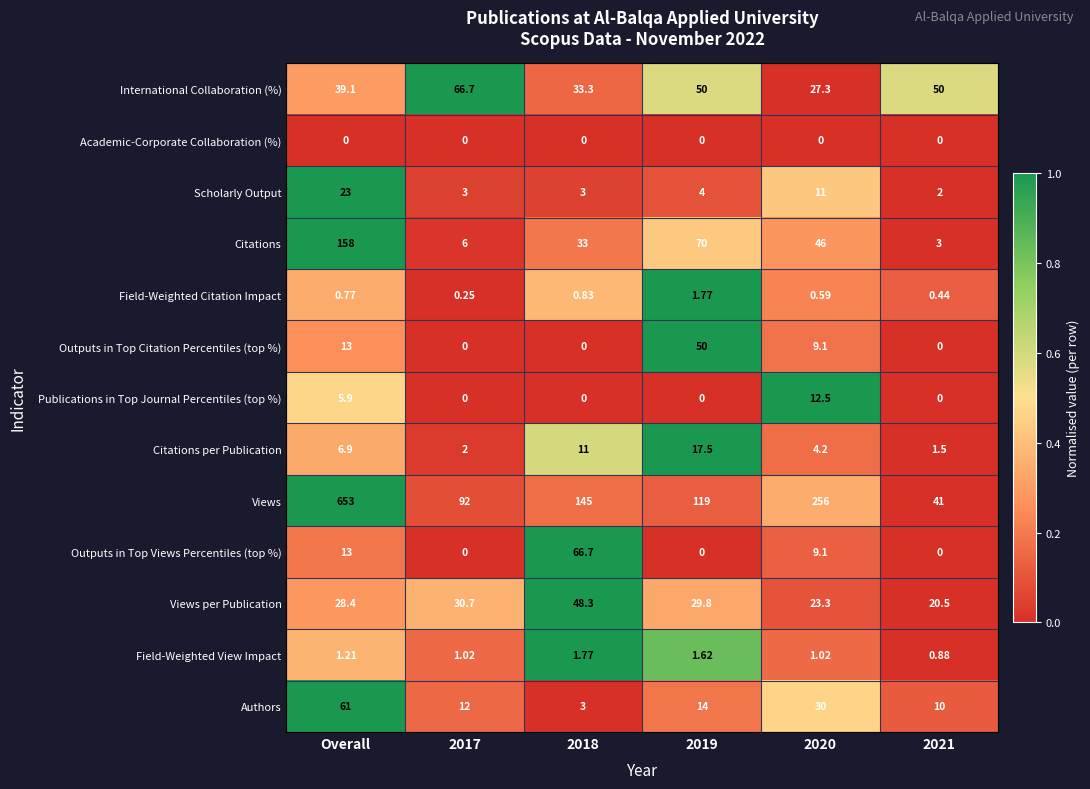

How many categories are shown in the chart?

6